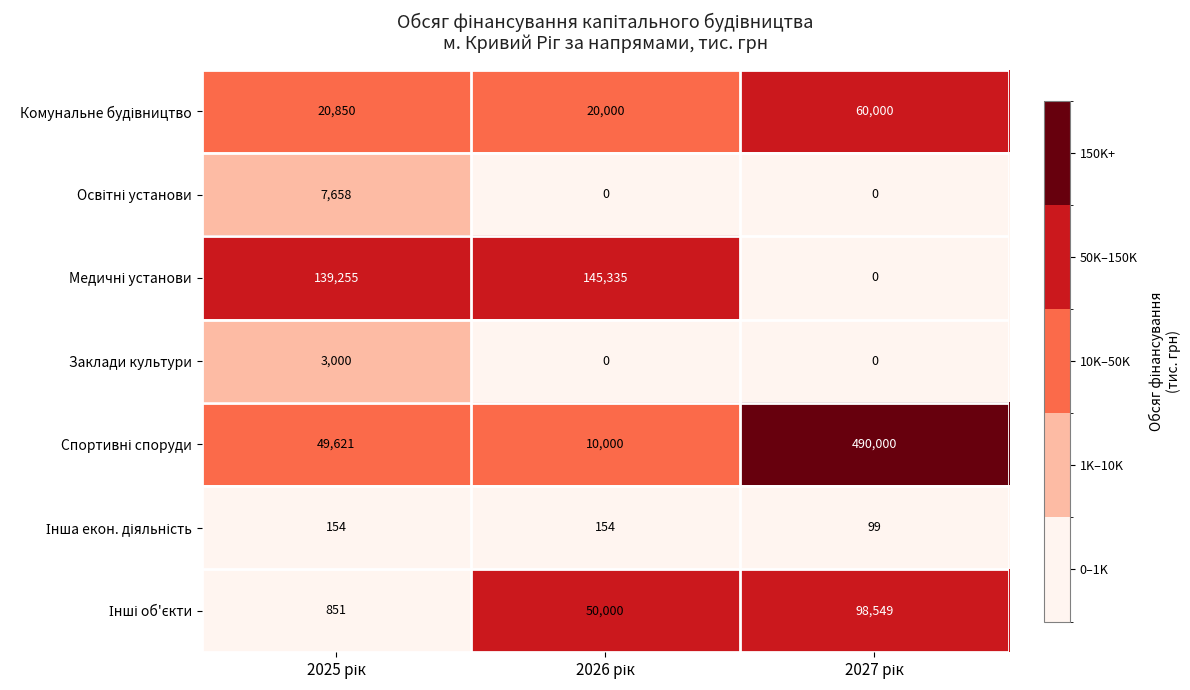

What is the greatest value displayed?

490000